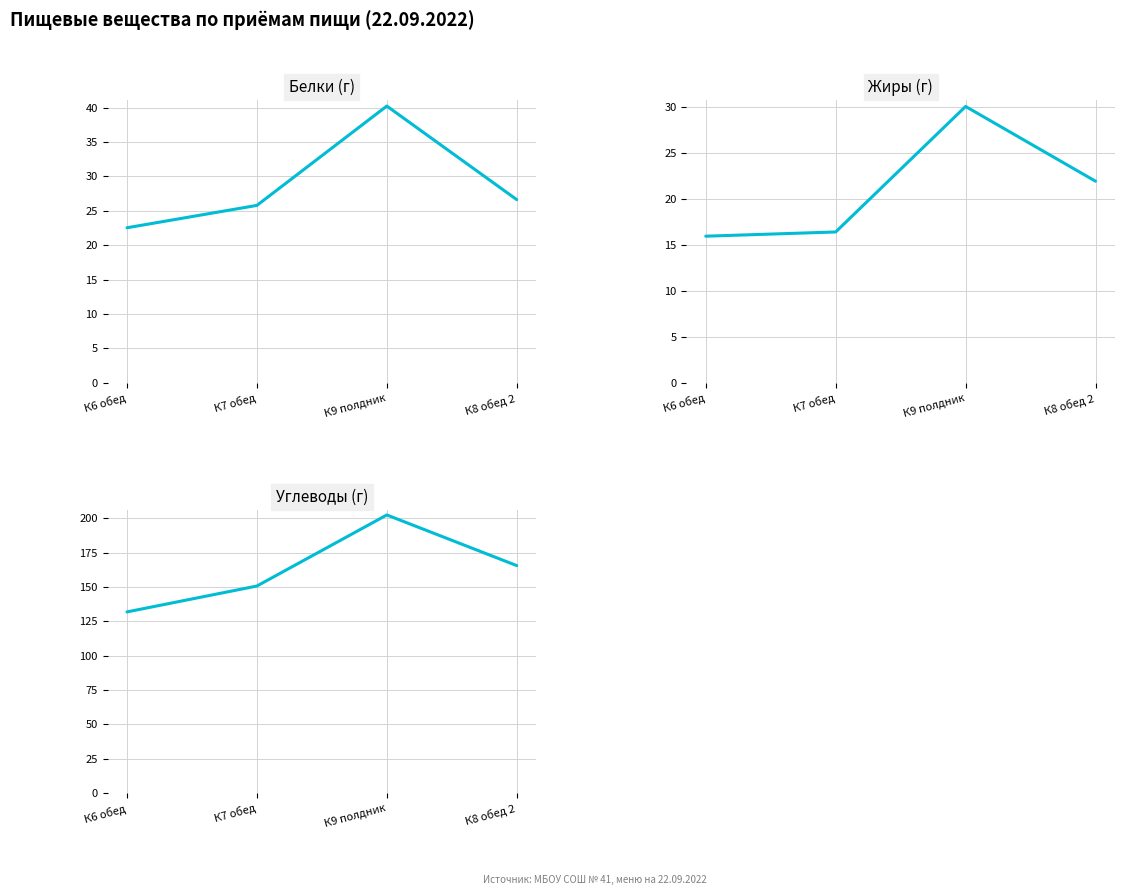

Which category has the lowest value in the Жиры (г) series?

К6 обед